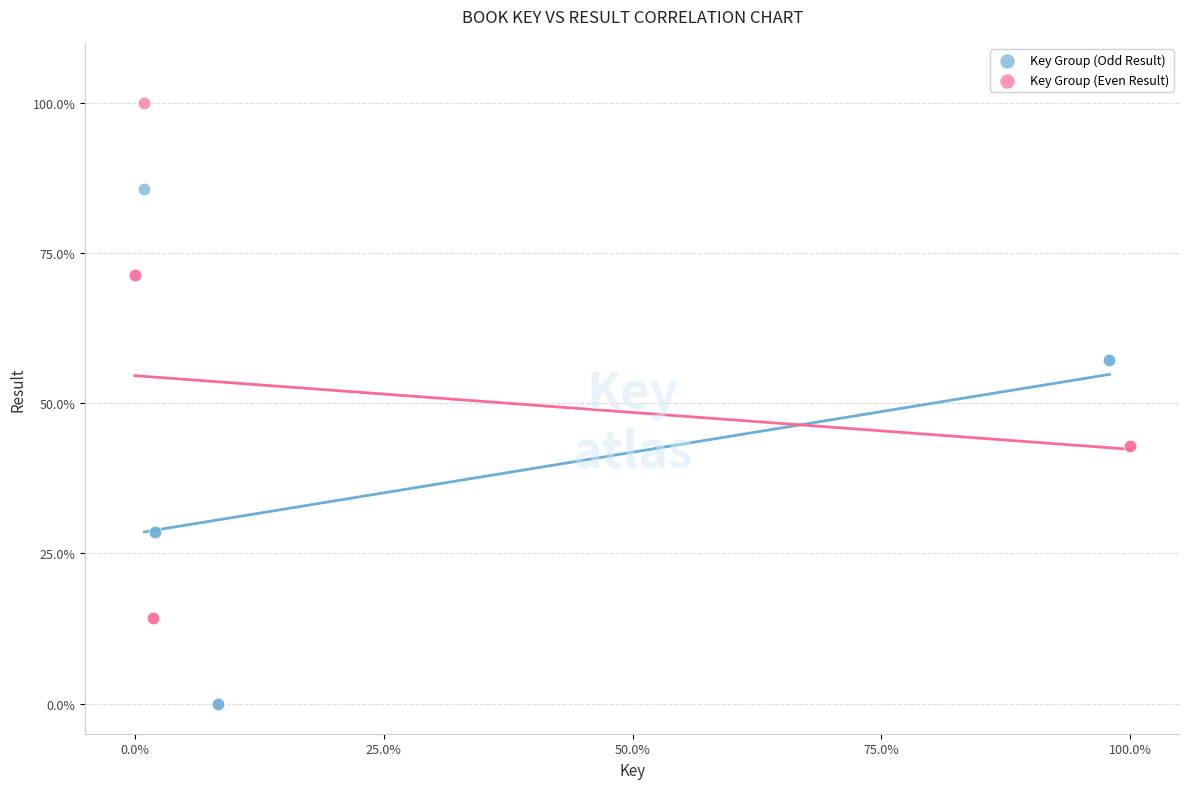

Which series contains the lowest Y value?

Key Group (Odd Result)